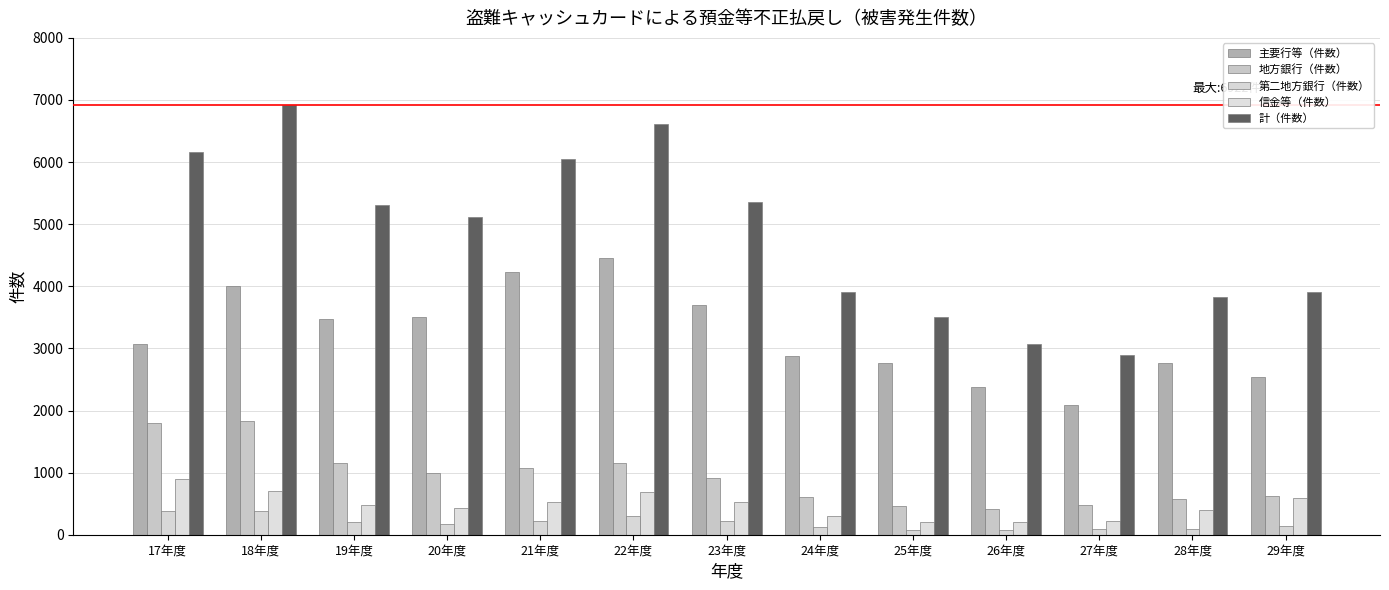

What is the average value of the 計（件数） series?

4818